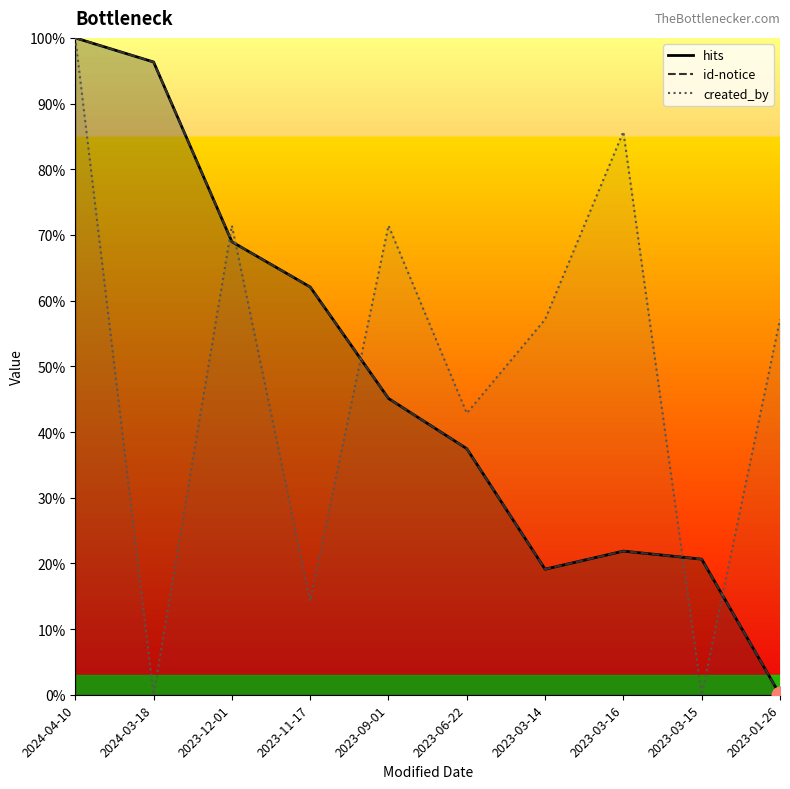

Rank the categories by created_by value from highest to lowest.

2024-04-10, 2023-03-16, 2023-12-01, 2023-09-01, 2023-03-14, 2023-01-26, 2023-06-22, 2023-11-17, 2024-03-18, 2023-03-15